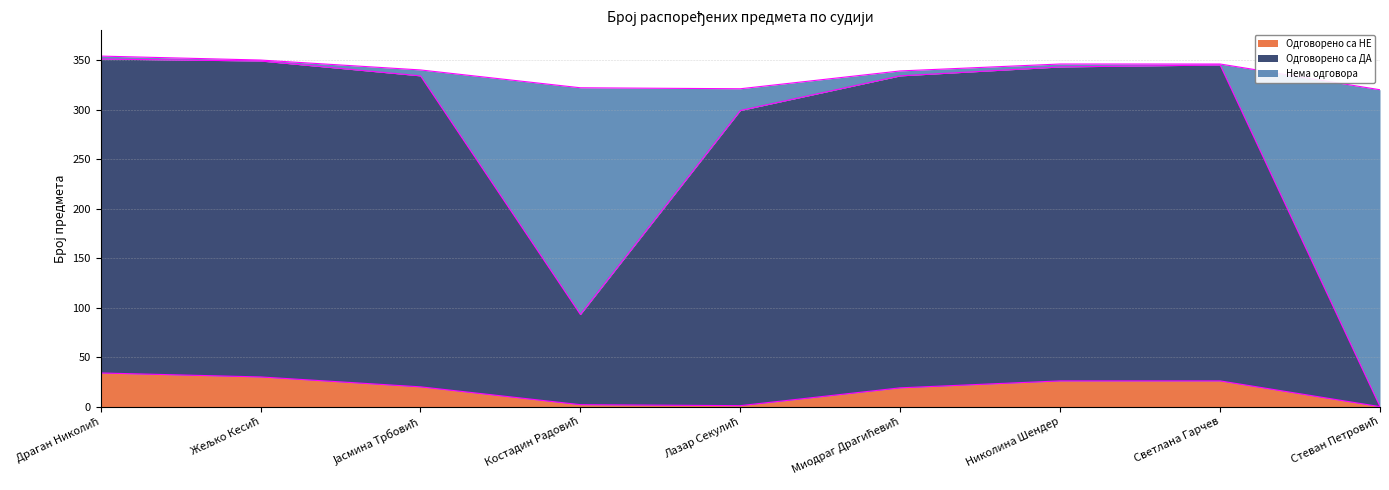

What is the highest value of the Одговорено са НЕ series?

34